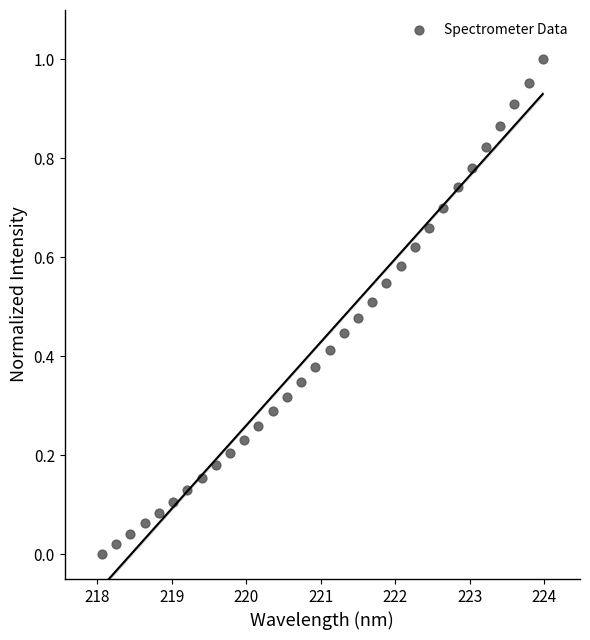

What is the range of X values (max minus min)?

5.9